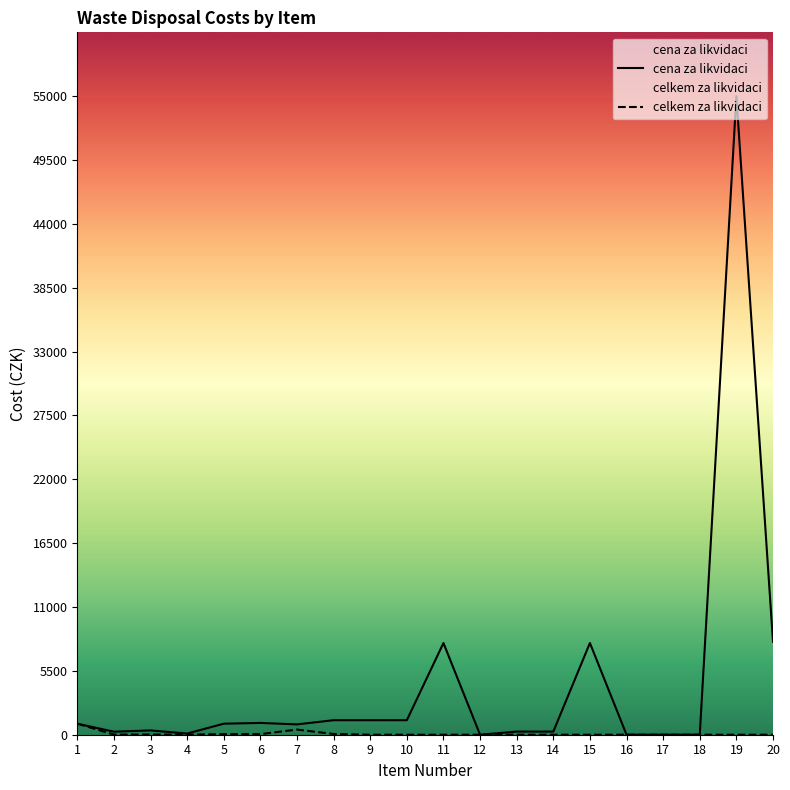

List the labels in order of celkem za likvidaci value, largest first.

1, 7, 8, 6, 5, 3, 2, 4, 9, 10, 11, 12, 13, 14, 15, 16, 17, 18, 19, 20